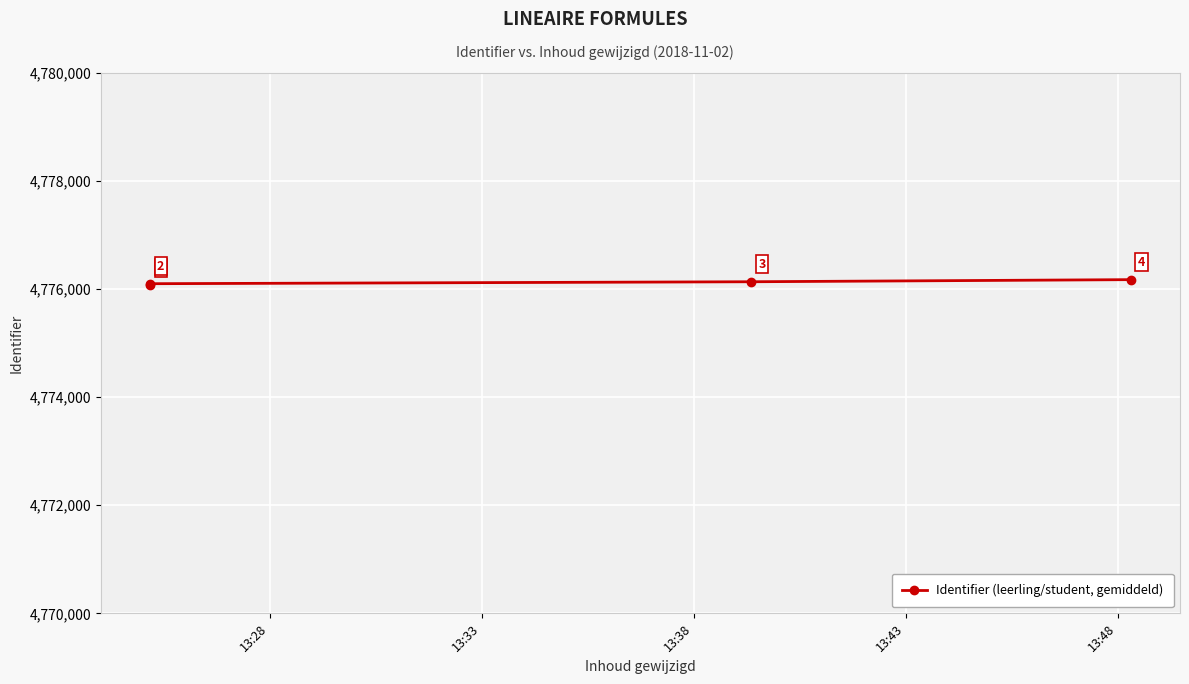

What is the difference between the second highest and minimum values?

66